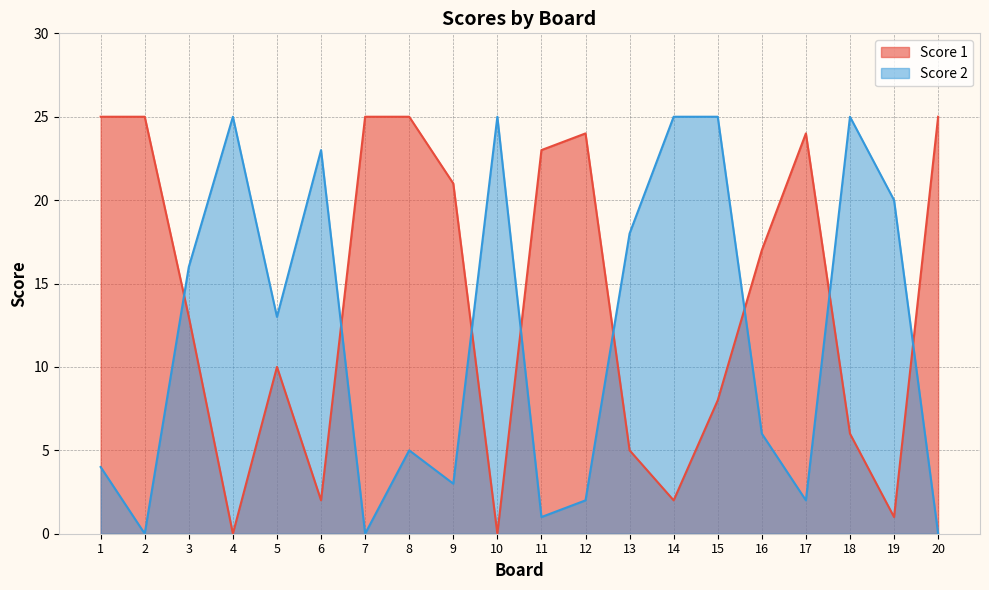

What is the total value across all series at 12?

26